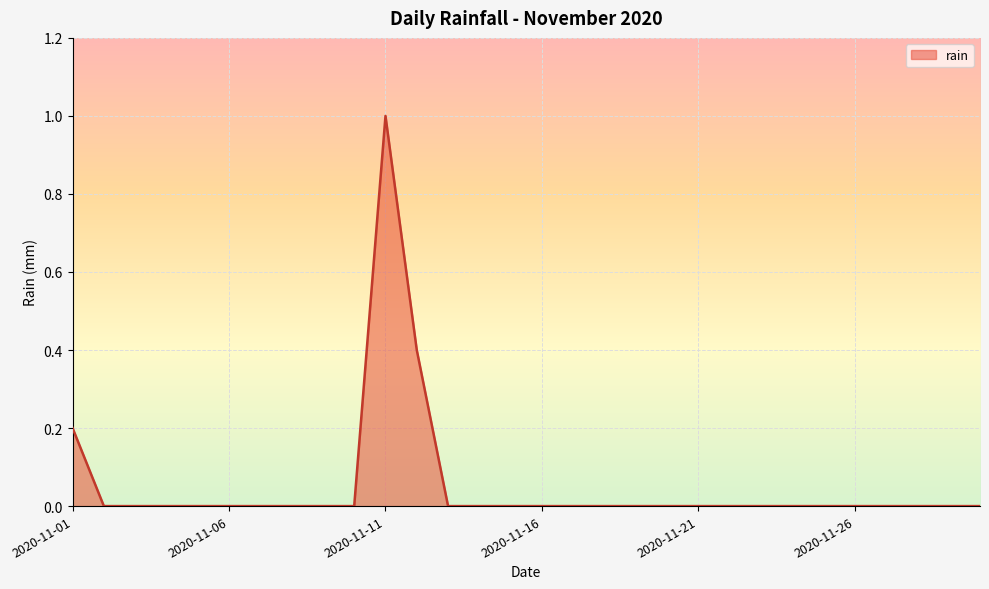

What is the difference between the second highest and second lowest values?

0.4